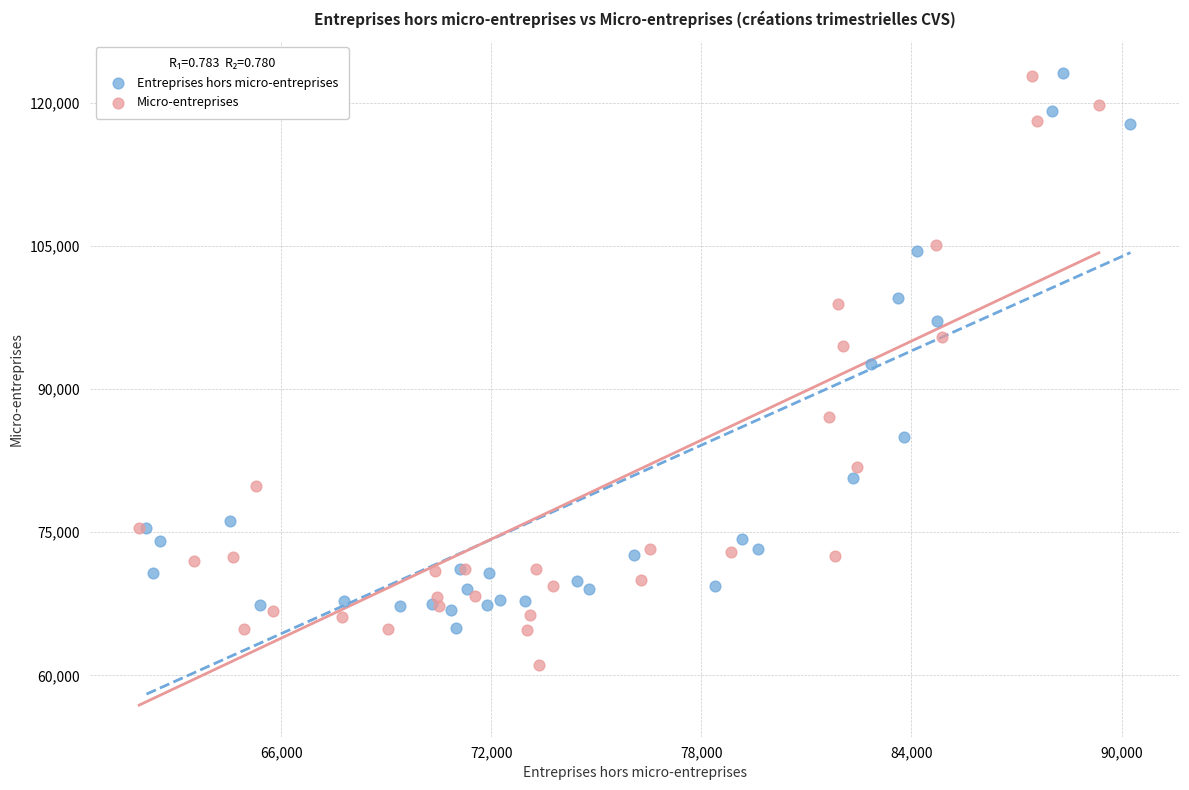

Which series has the largest Y range (max minus min)?

Micro-entreprises